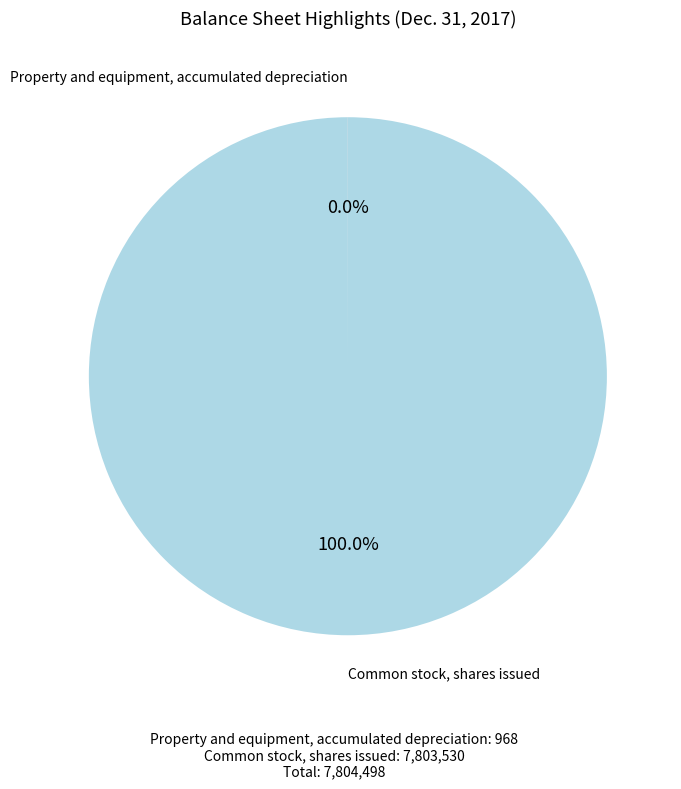

Is there any slice that represents more than half of the pie?

Yes